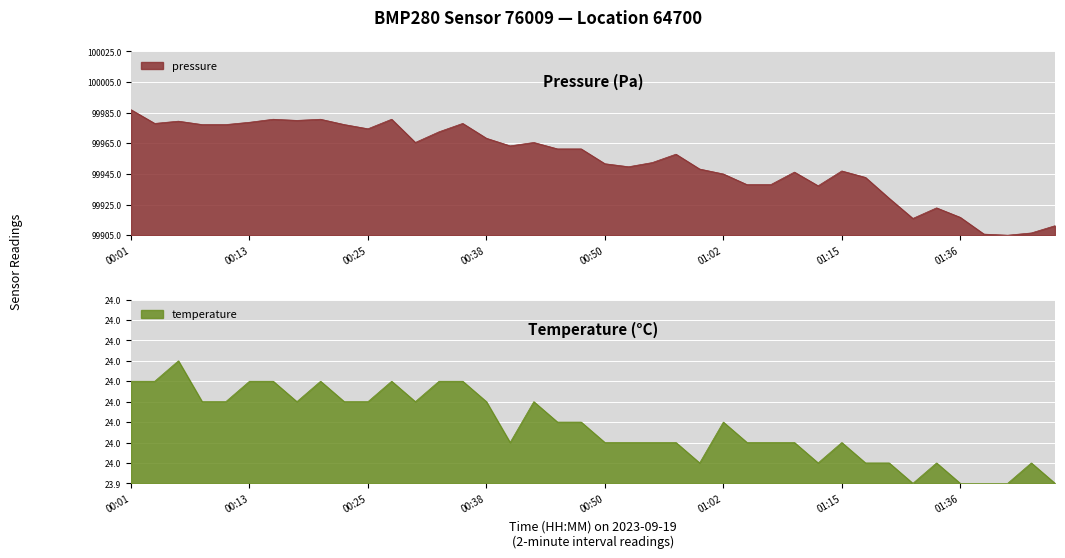

Which has a higher value, 00:50 or 00:40?

00:40